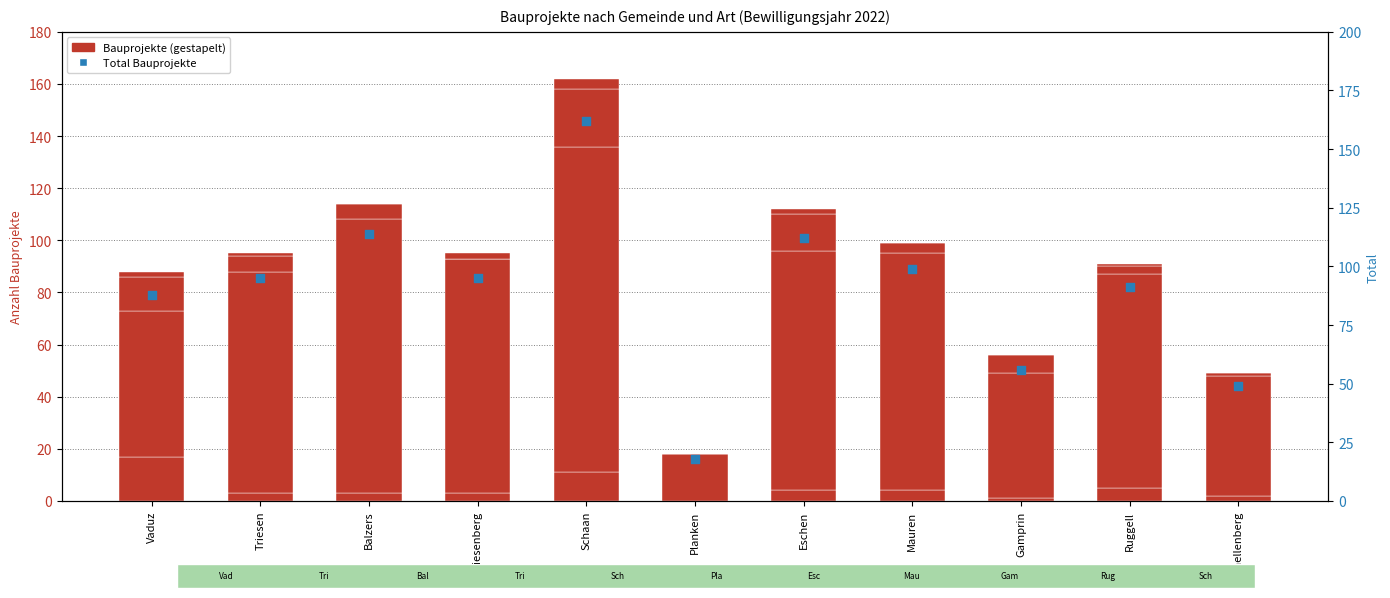

Which series reaches the maximum Y coordinate?

Total Bauprojekte